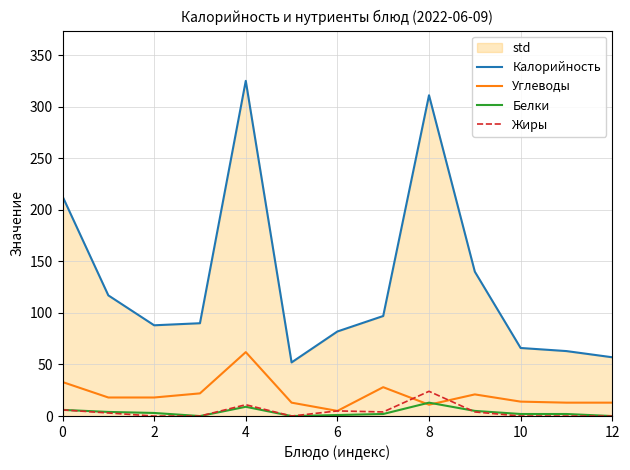

Which series has the largest total across all categories?

Калорийность